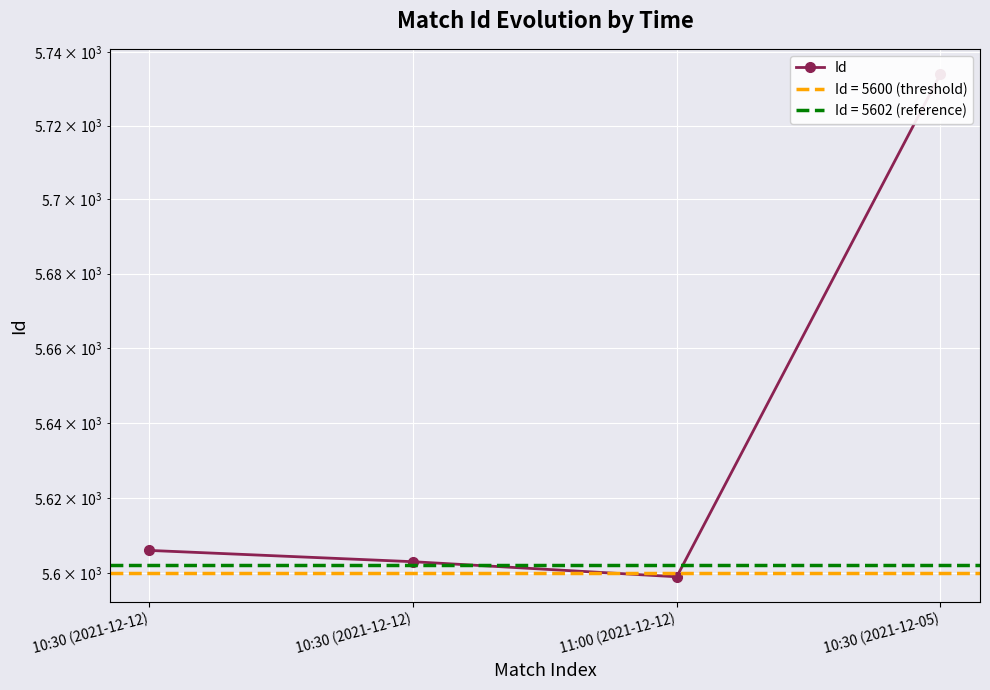

What is the difference between the second highest and minimum values?

7